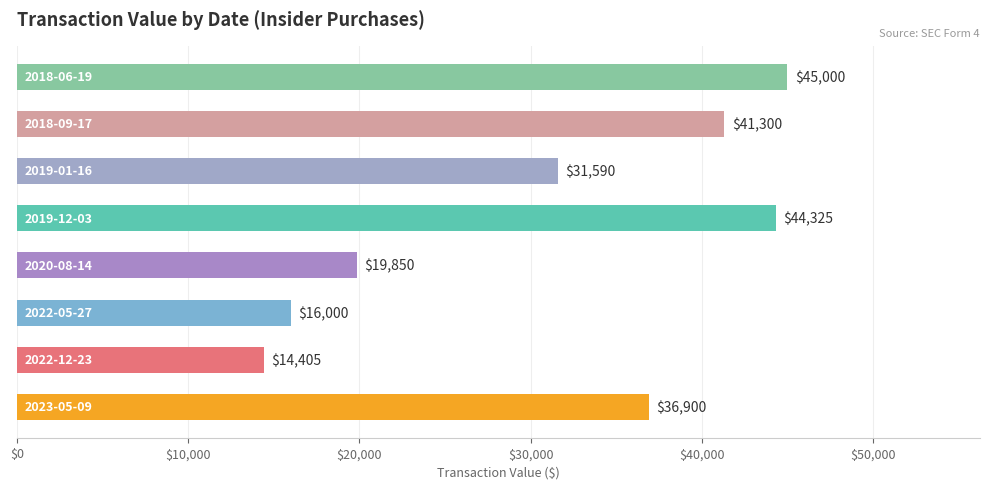

What is the minimum value shown in the chart?

14405